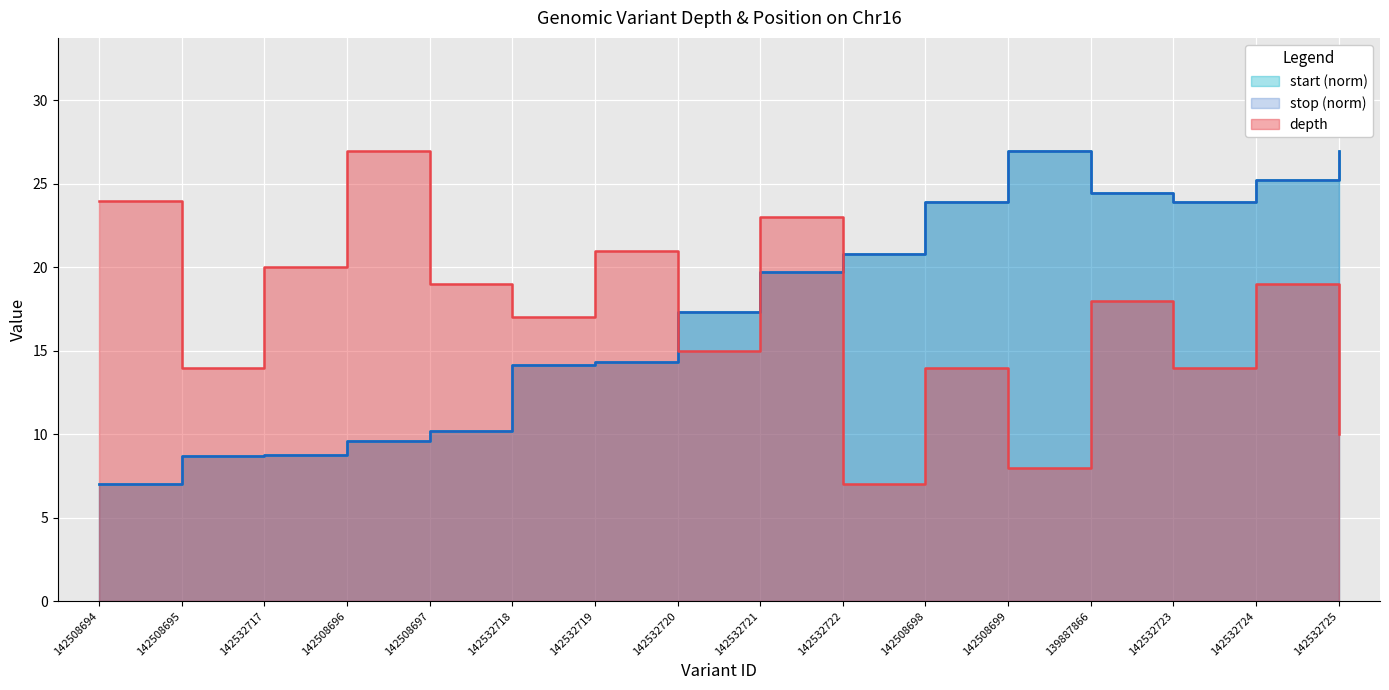

What is the value of the depth point at the 1st from the left?

24.0